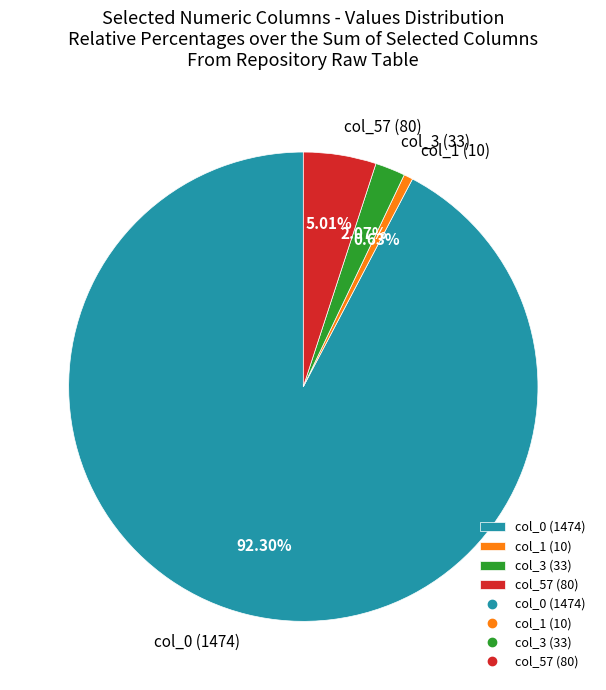

Between col_3 (33) and col_57 (80), which is larger?

col_57 (80)